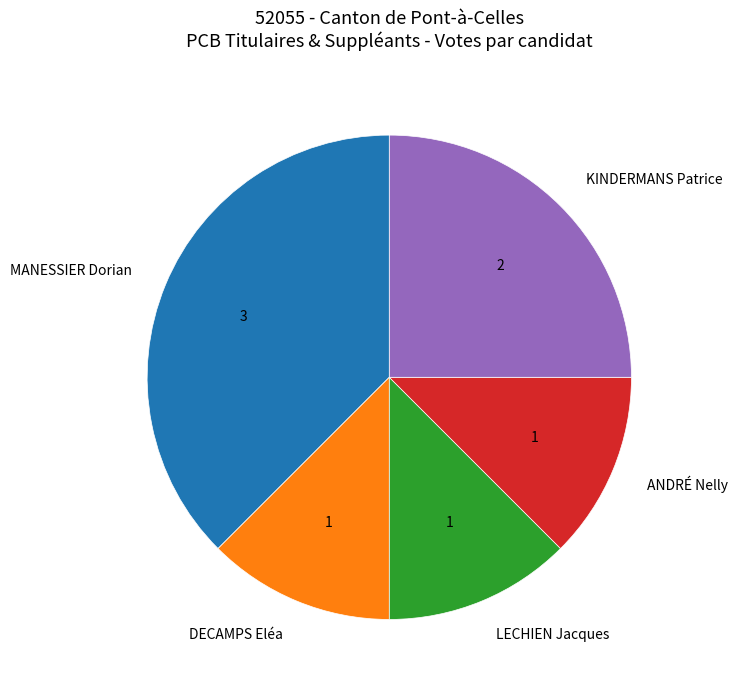

What is the ratio of the value at KINDERMANS Patrice to the value at DECAMPS Eléa?

2.0